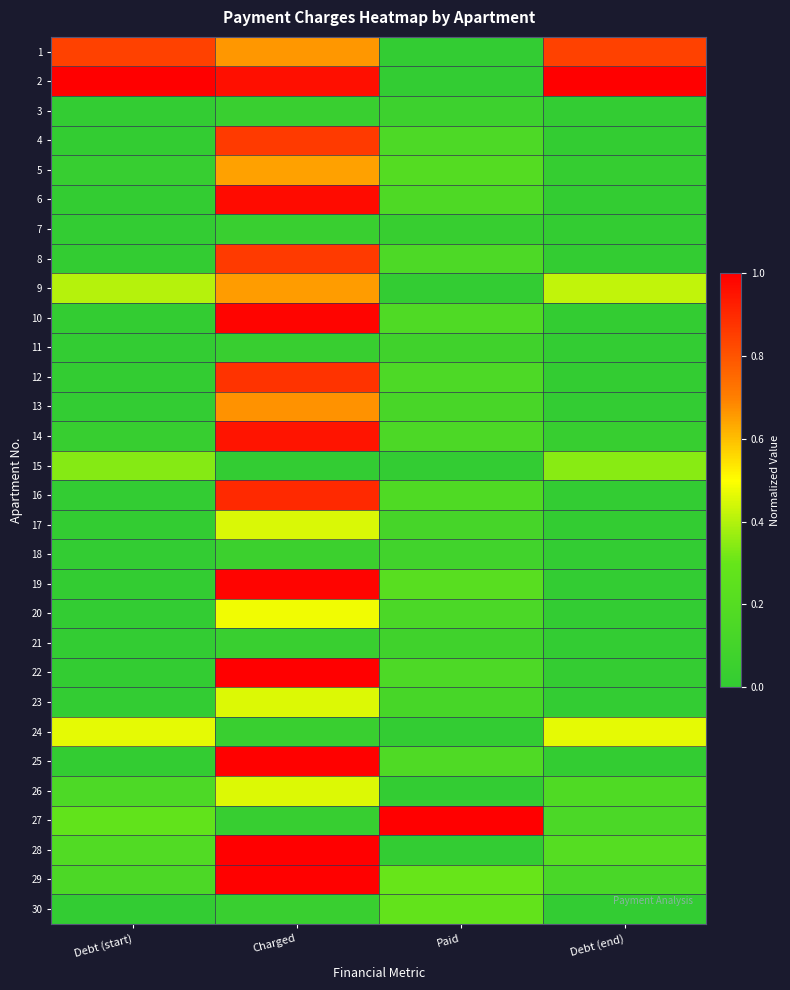

At which category does the chart reach its peak across all series?

Debt (start)